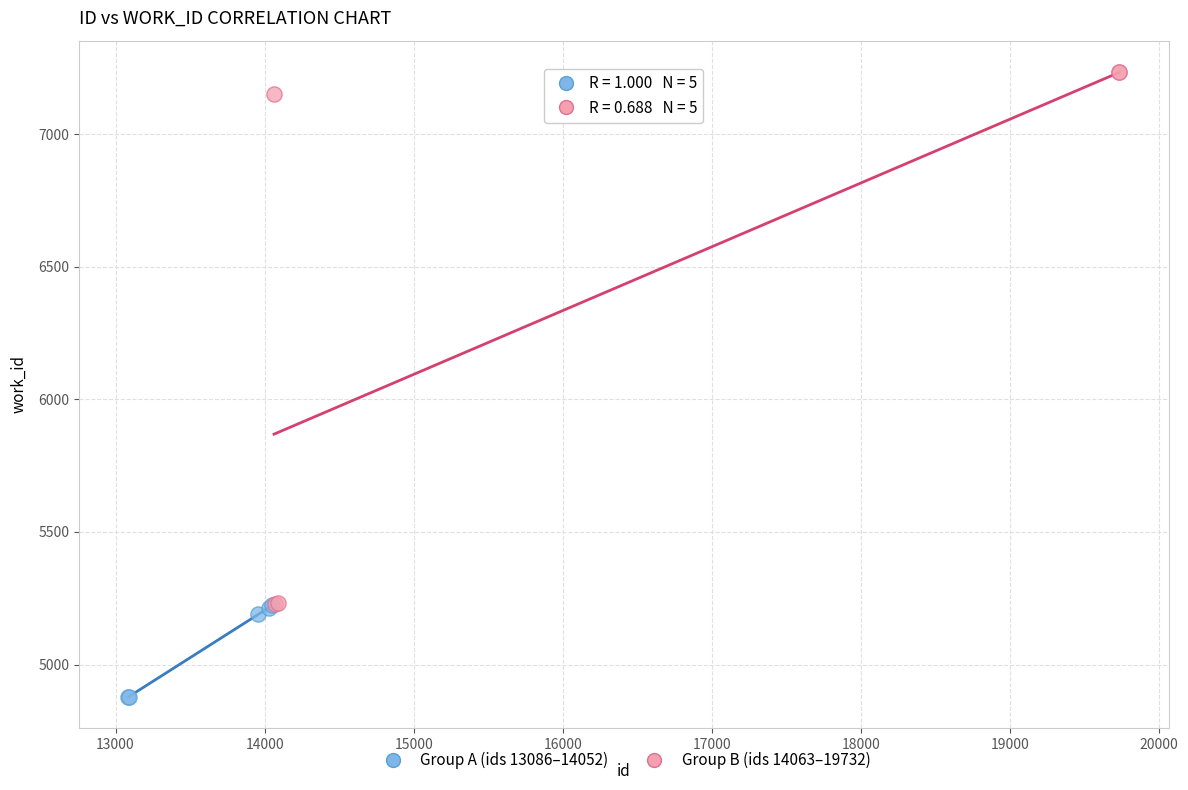

Which series reaches the maximum Y coordinate?

Group B (ids 14063–19732)